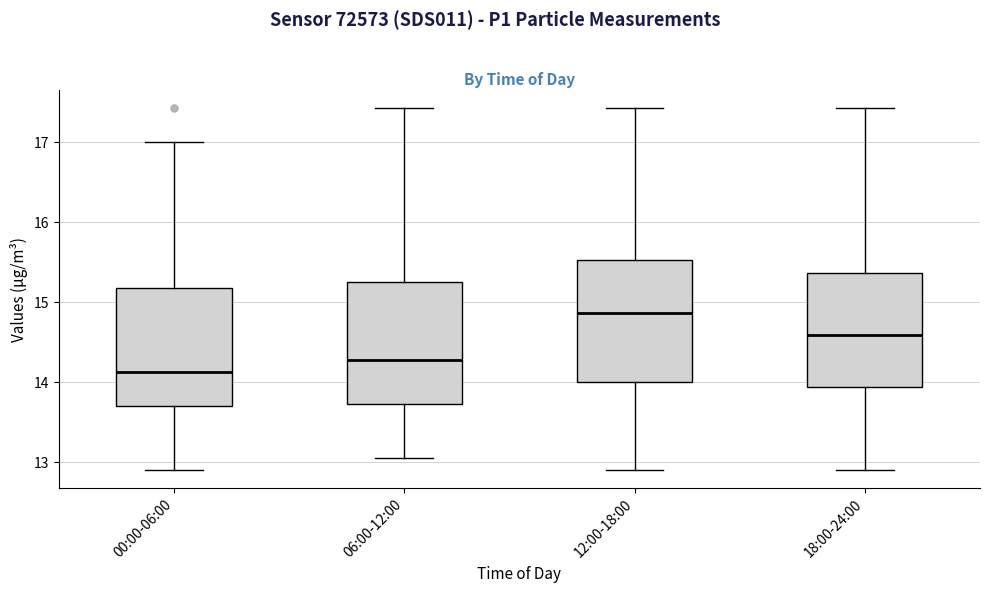

Where is the upper edge of the box for 12:00-18:00 on the y-axis? The values are not printed on the chart, so give them approximately, as read against the axis.

15.5